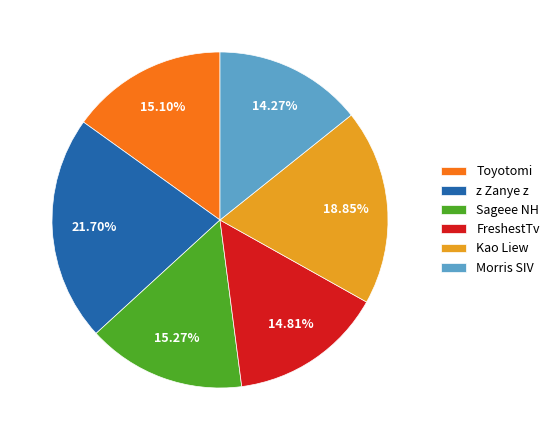

Does Kao Liew account for over 50% of the chart?

No